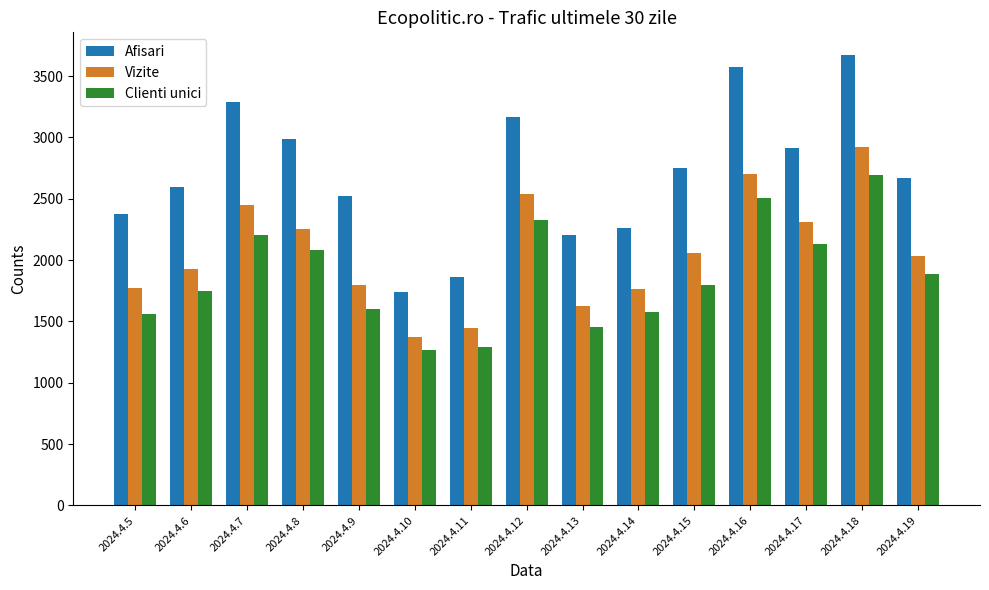

What is the maximum value for Clienti unici?

2690